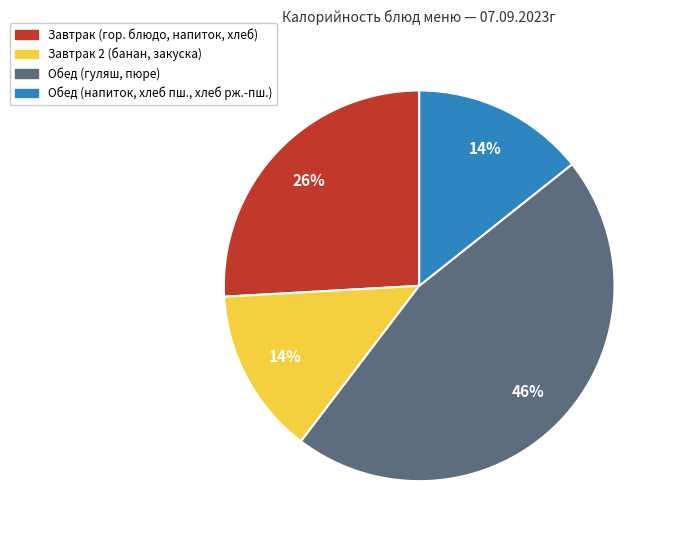

Is there any slice that represents more than half of the pie?

No